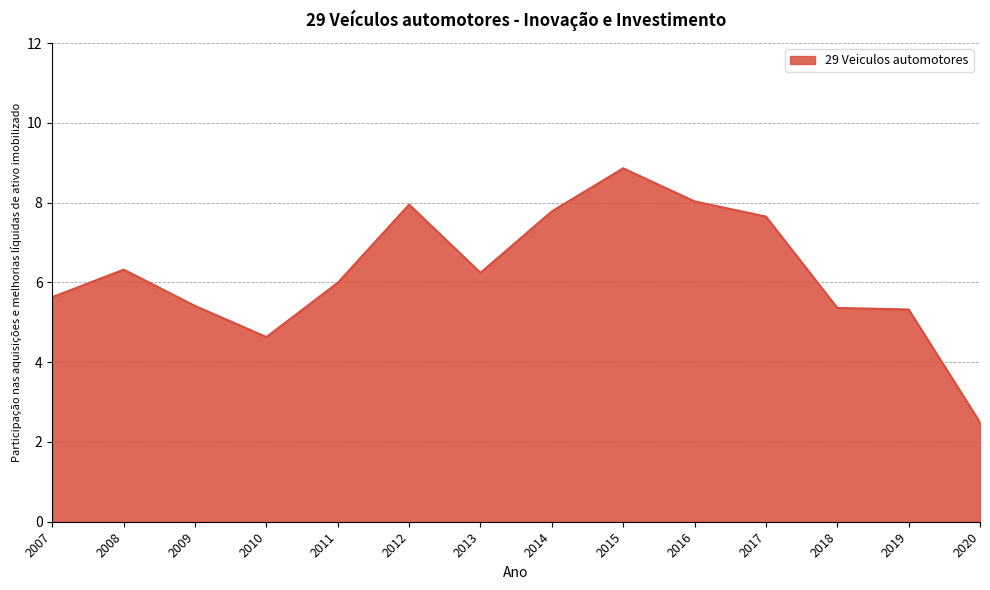

What is the difference between the maximum and minimum values?

6.4